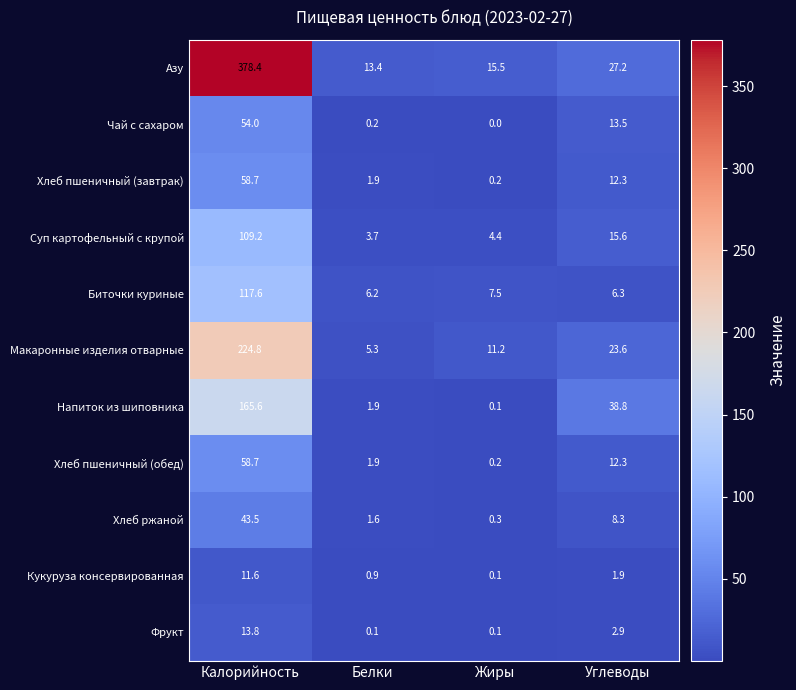

Where is Напиток из шиповника nearest to the value 82?

Углеводы